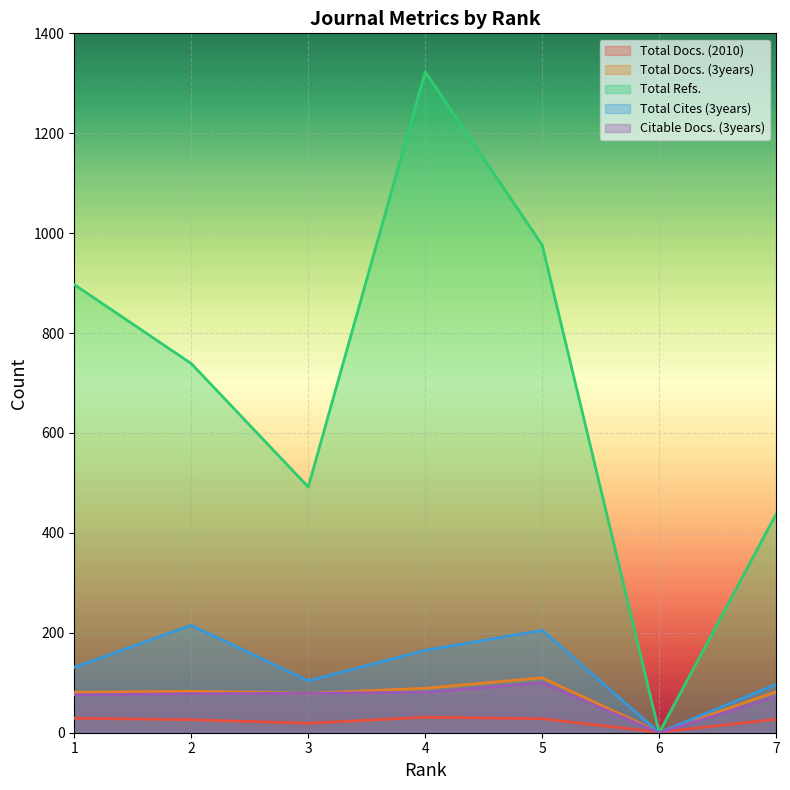

What is the approximate value of Total Cites (3years) at 3?

104